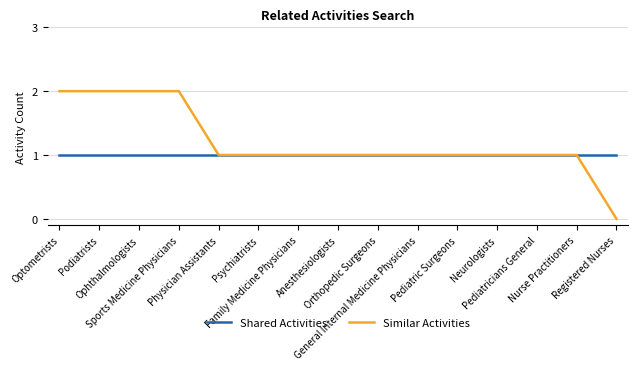

Which series has the largest total across all categories?

Similar Activities